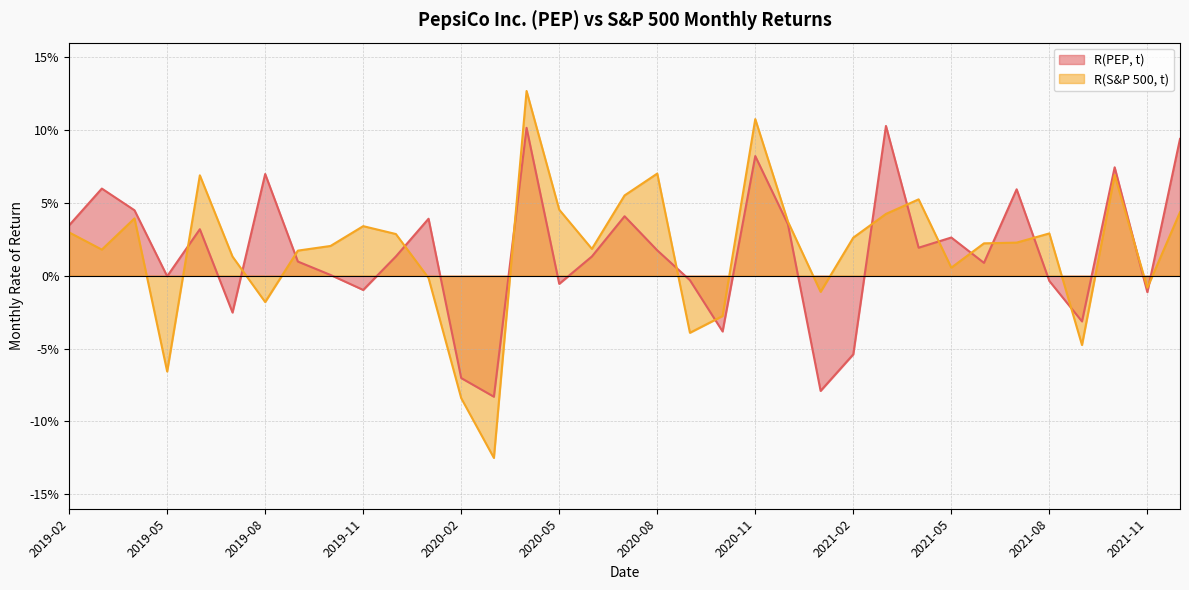

At how many categories does at least one series exceed 0?

27